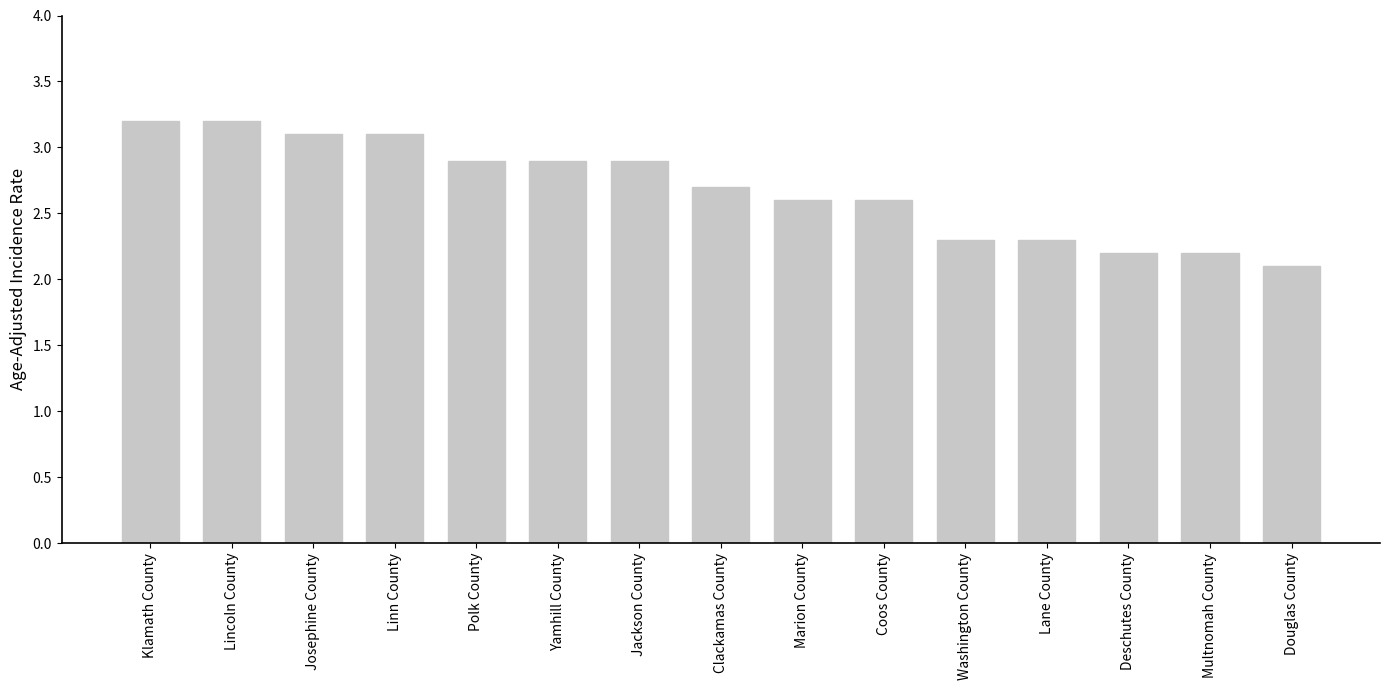

At which category does the chart reach its minimum across all series?

Douglas County